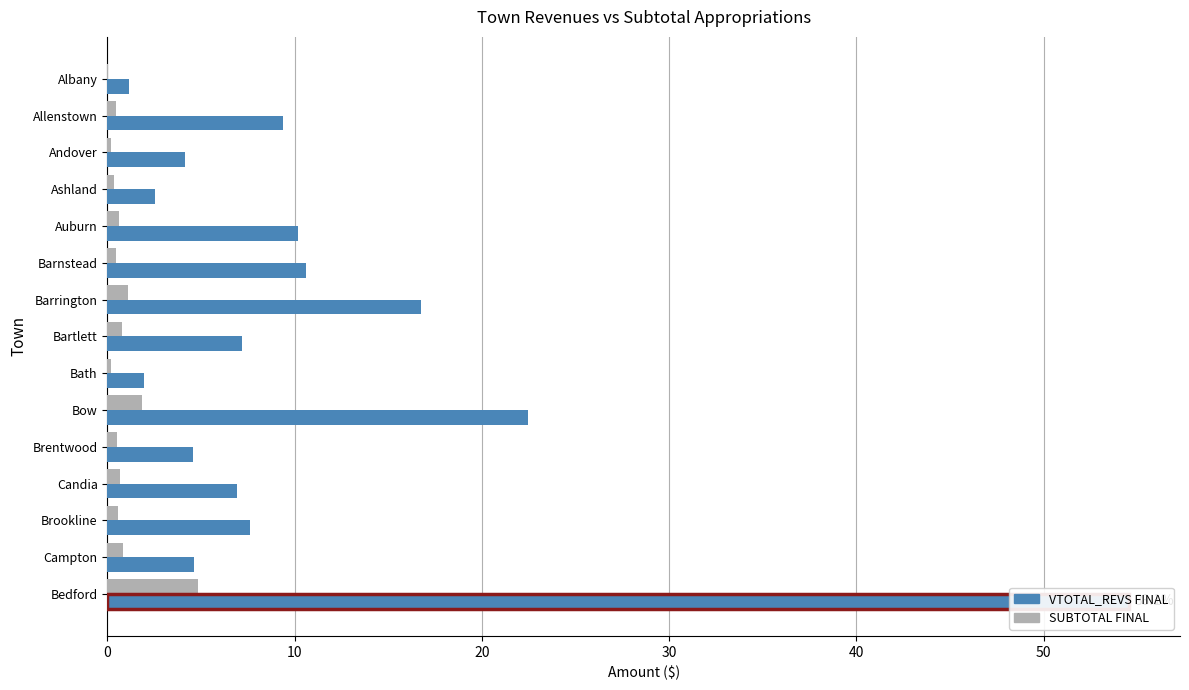

What is the sum of all VTOTAL_REVS FINAL values?

164.6